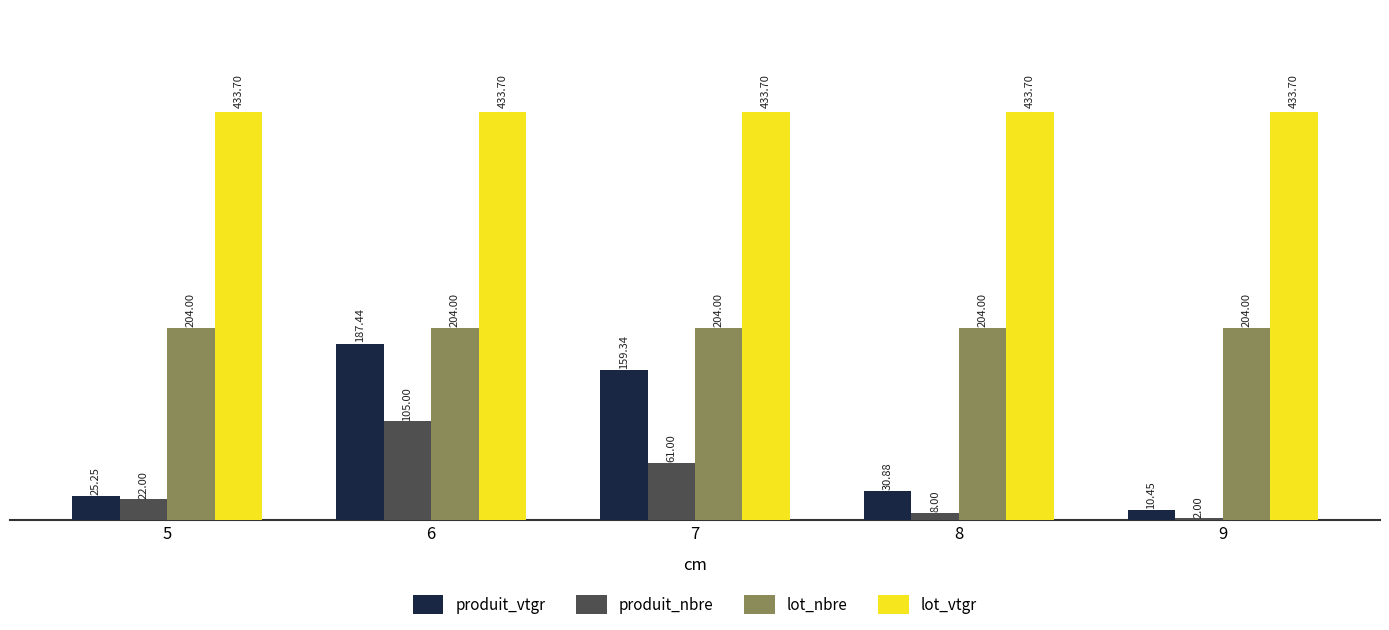

What is the sum of the produit_vtgr values at 7 and 8?

190.2